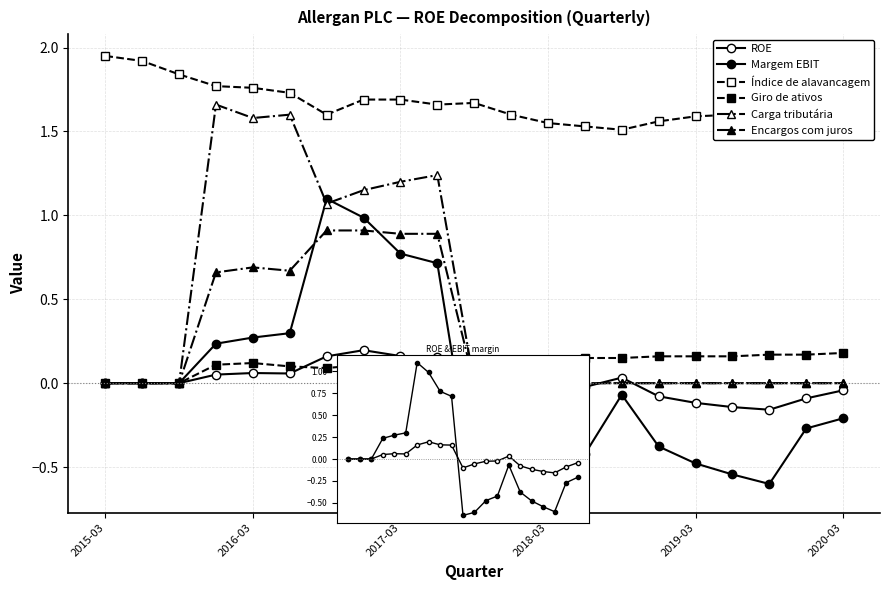

Does the chart display data point markers on the line(s)?

Yes